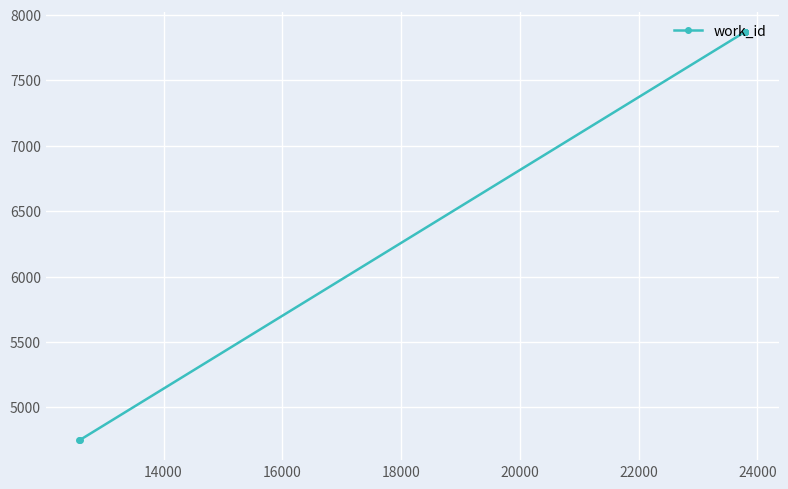

What is the value of the 1st point from the left?

4753